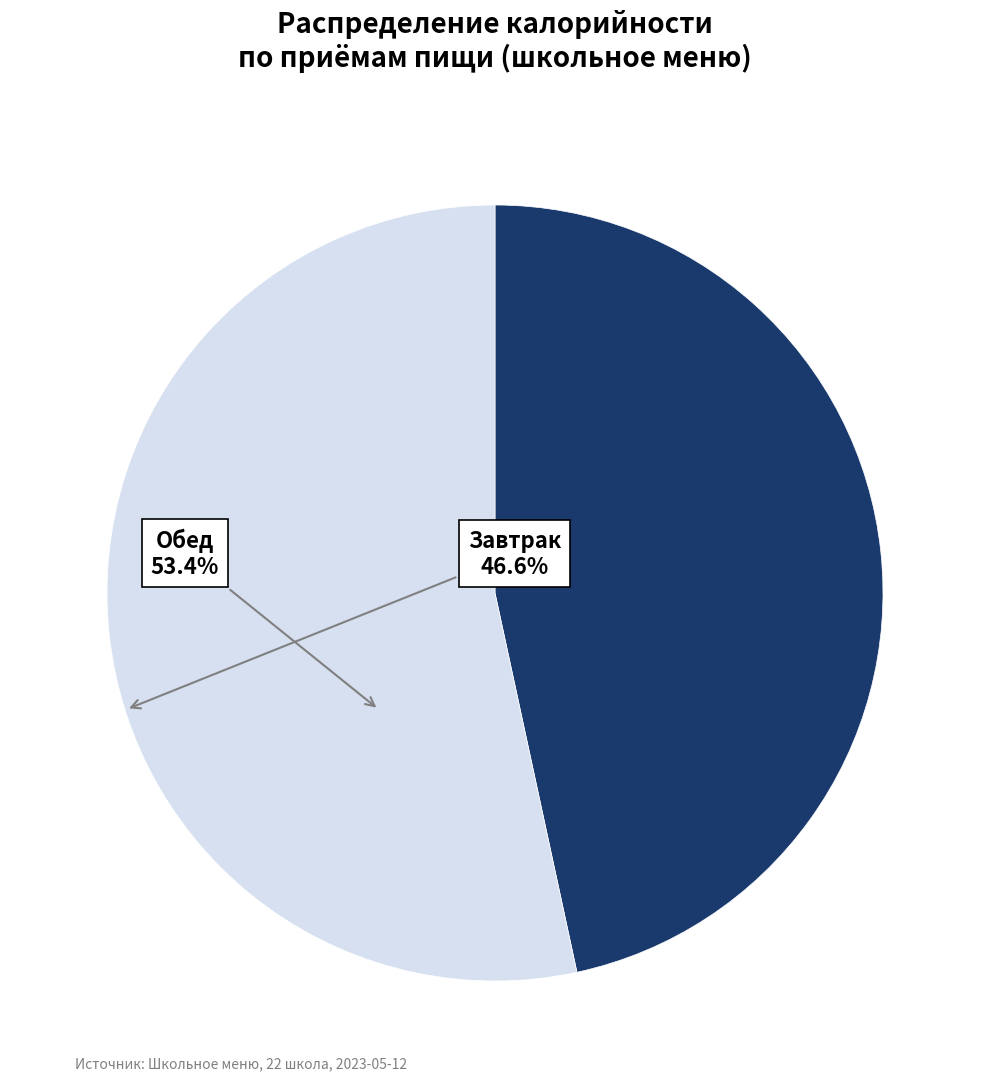

Is there any slice that represents more than half of the pie?

Yes